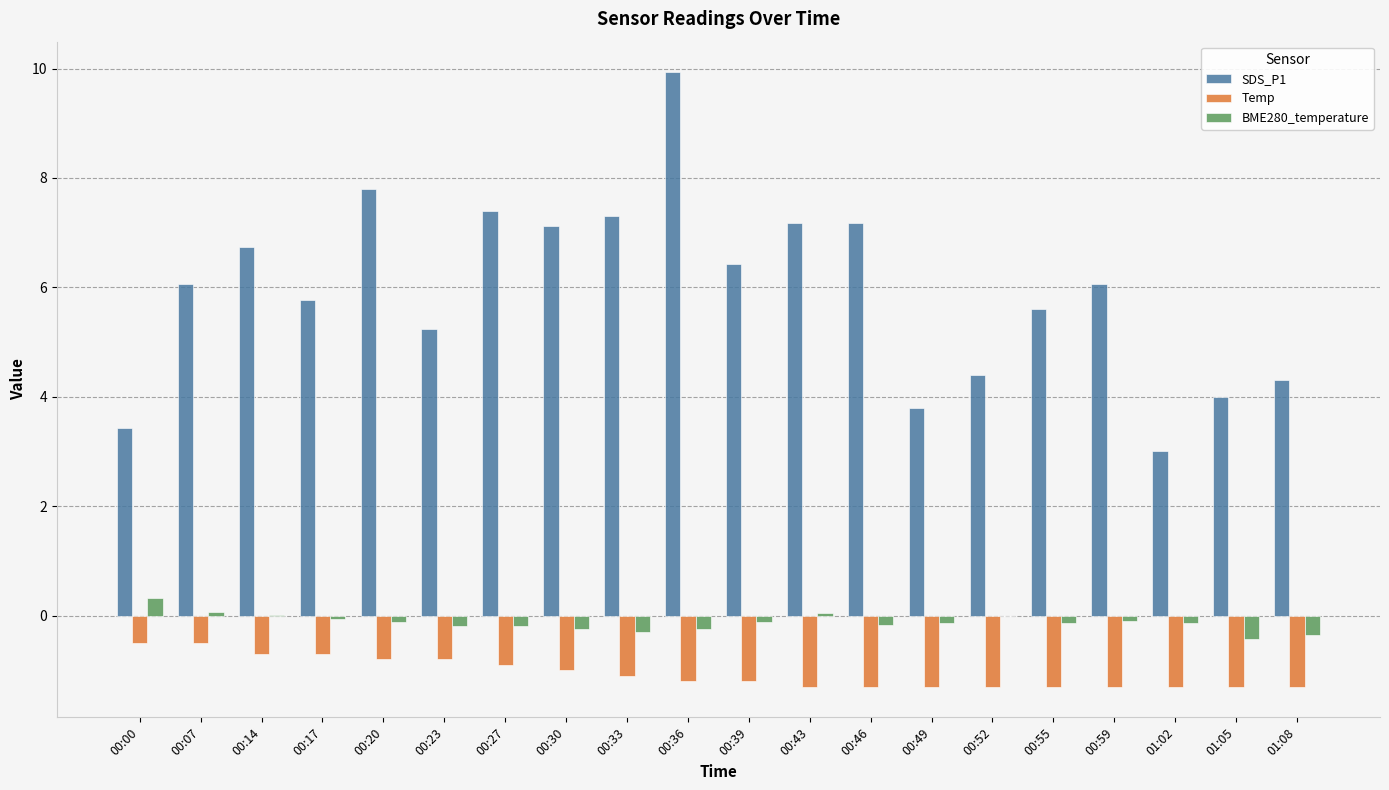

What are all the series names shown in the legend?

SDS_P1, Temp, BME280_temperature